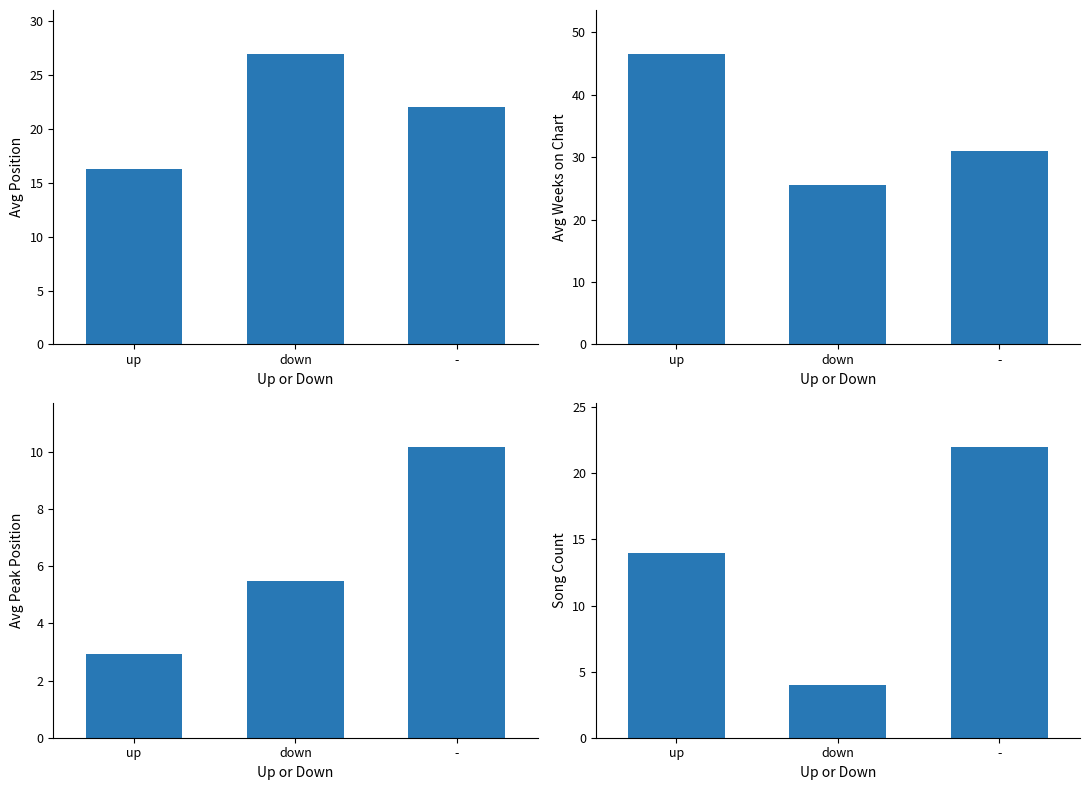

Where does the Avg Weeks on Chart series first go above 30?

up